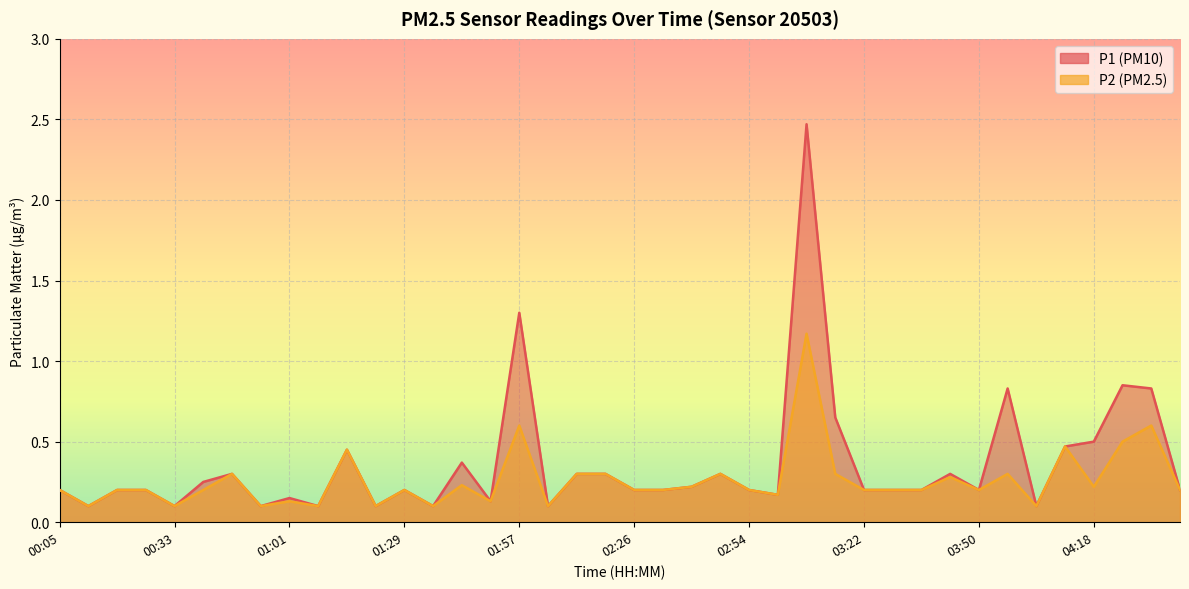

Reading left to right, transcribe all the data shown in this chart.

P1: 0.2	0.1	0.2	0.2	0.1	0.2	0.3	0.1	0.1	0.1	0.5	0.1	0.2	0.1	0.4	0.1	1.3	0.1	0.3	0.3	0.2	0.2	0.2	0.3	0.2	0.2	2.5	0.7	0.2	0.2	0.2	0.3	0.2	0.8	0.1	0.5	0.5	0.8	0.8	0.2
P2: 0.2	0.1	0.2	0.2	0.1	0.2	0.3	0.1	0.1	0.1	0.5	0.1	0.2	0.1	0.2	0.1	0.6	0.1	0.3	0.3	0.2	0.2	0.2	0.3	0.2	0.2	1.2	0.3	0.2	0.2	0.2	0.3	0.2	0.3	0.1	0.5	0.2	0.5	0.6	0.2